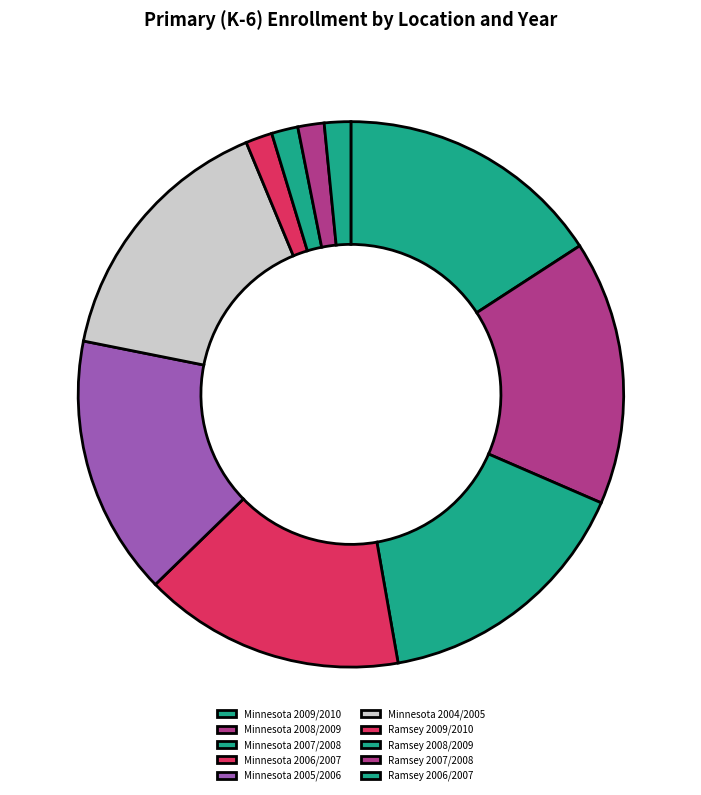

To the nearest percent, what is the difference between the largest and smallest slice percentages?

14%